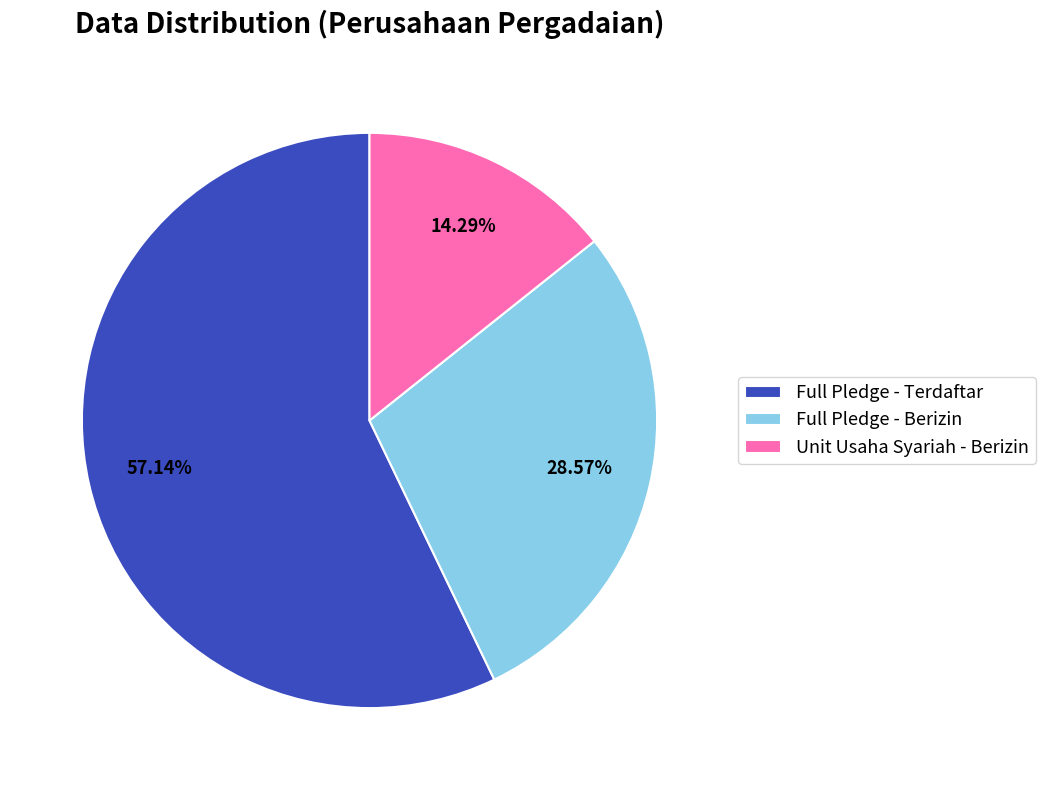

To the nearest percent, what is the difference between the largest and smallest slice percentages?

43%